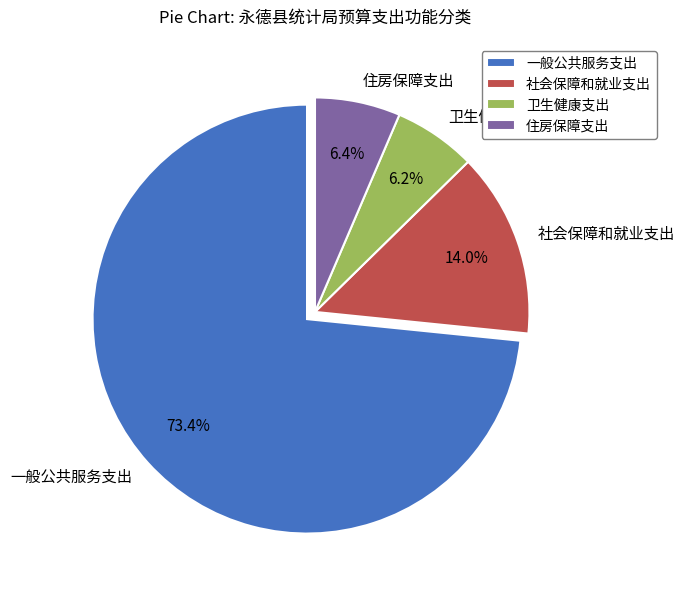

To the nearest percent, what is the combined percentage of 社会保障和就业支出 and 一般公共服务支出?

87%